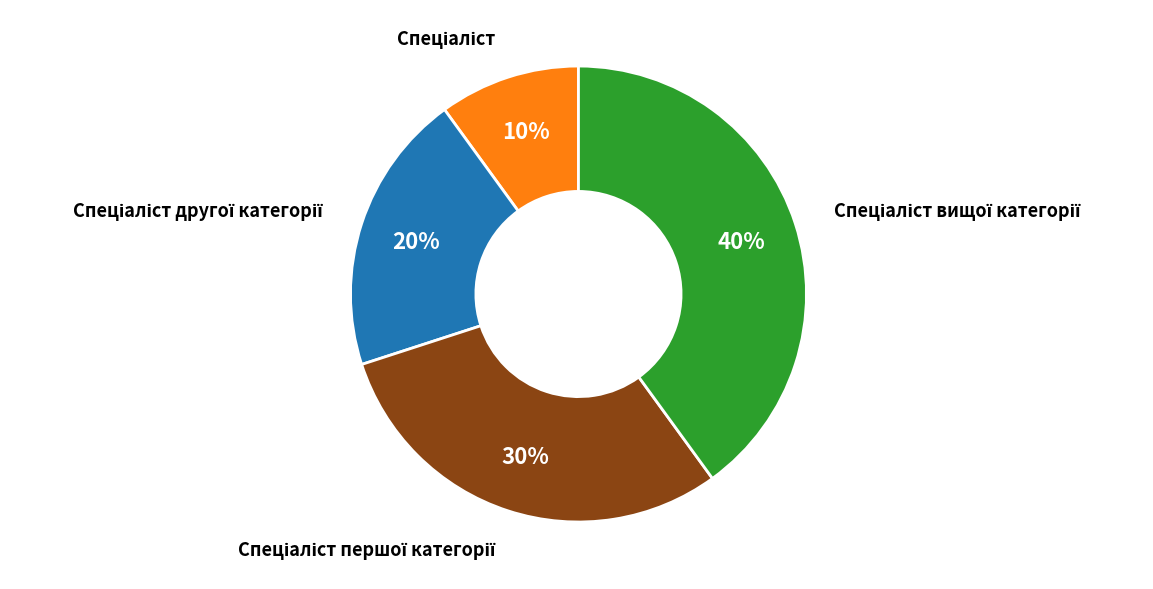

Is there any slice that represents more than half of the pie?

No